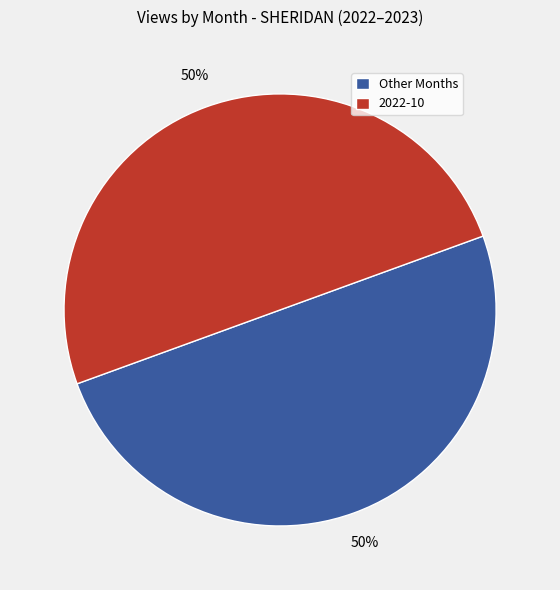

To the nearest percent, what is the average slice percentage?

50%